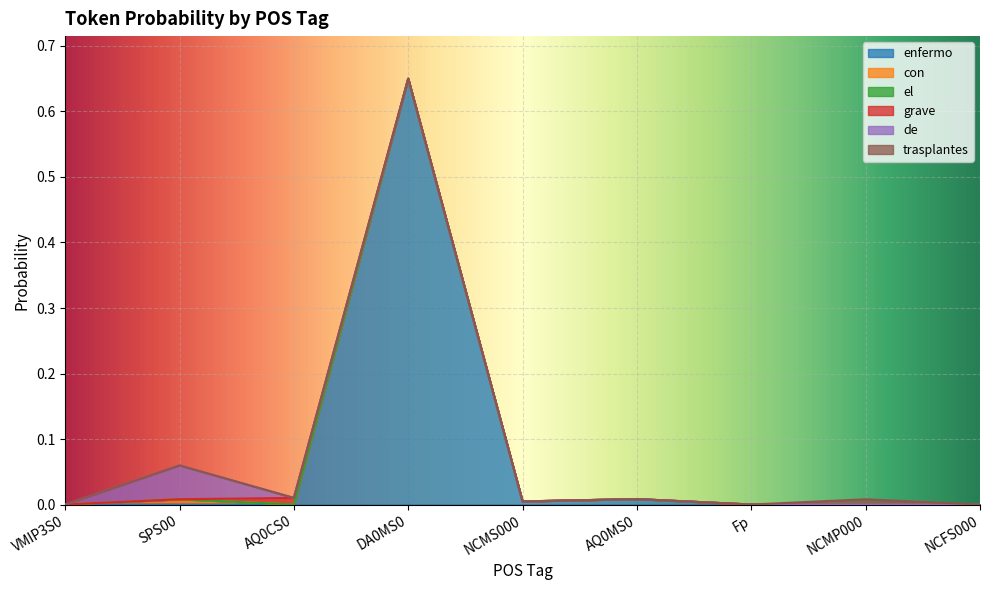

Which series changed the most between VMIP3S0 and NCMP000?

trasplantes